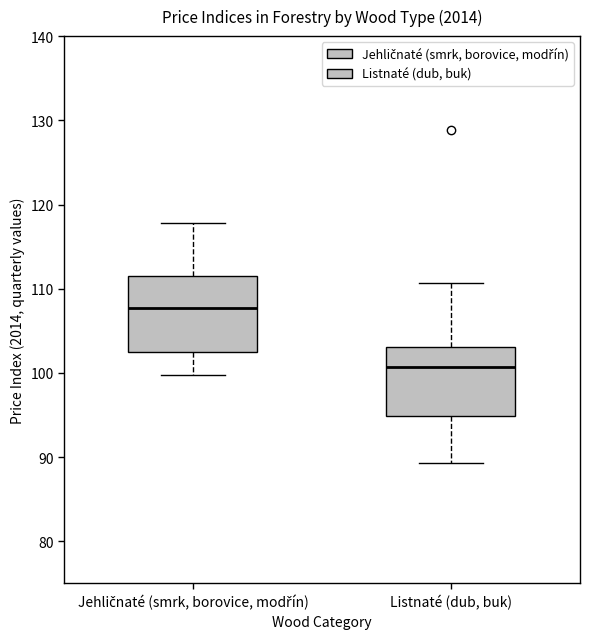

Reading left to right, transcribe this box plot: for each box, give where its median line is, the range the box spans, and where its two whiskers end, as read against the y-axis. The values are not printed on the chart, so give them approximately, as read against the axis.

Jehličnaté (smrk, borovice, modřín): median 108, box 103 to 112, whiskers 100 to 118
Listnaté (dub, buk): median 101, box 95 to 103, whiskers 89 to 111